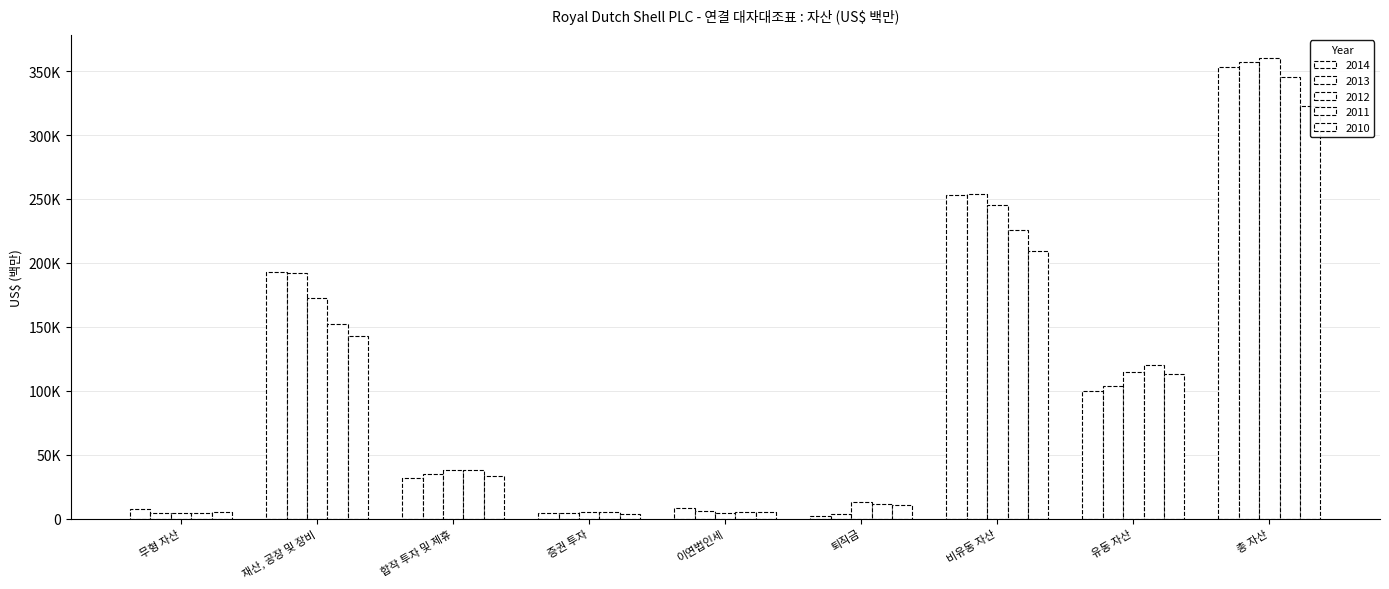

What is the label of the 8th bar from the left?

유동 자산